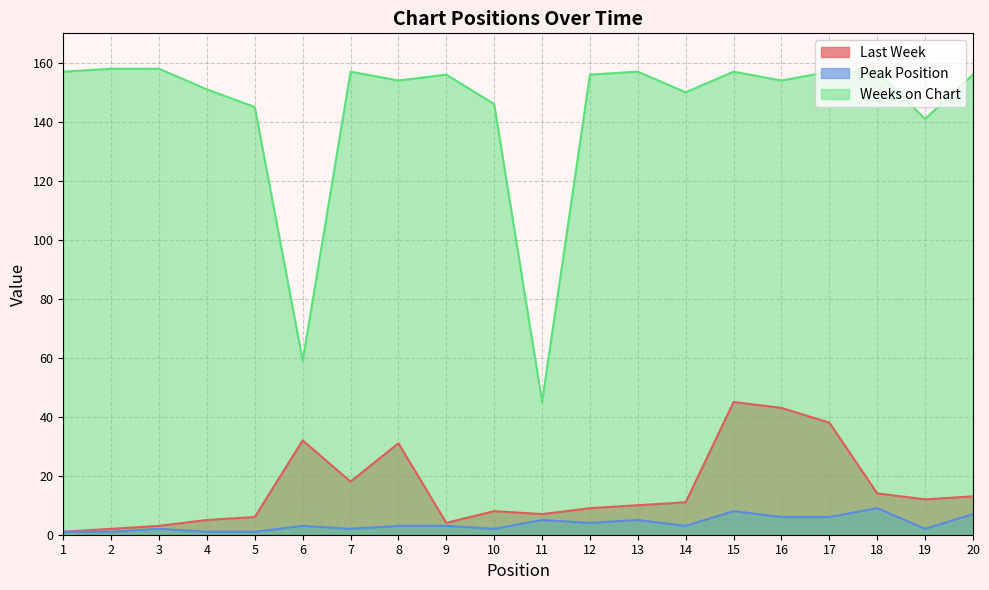

Which series has the largest range (max minus min)?

Weeks on Chart